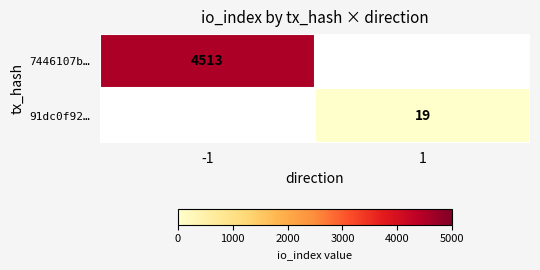

Which label corresponds to the largest value in the chart?

-1